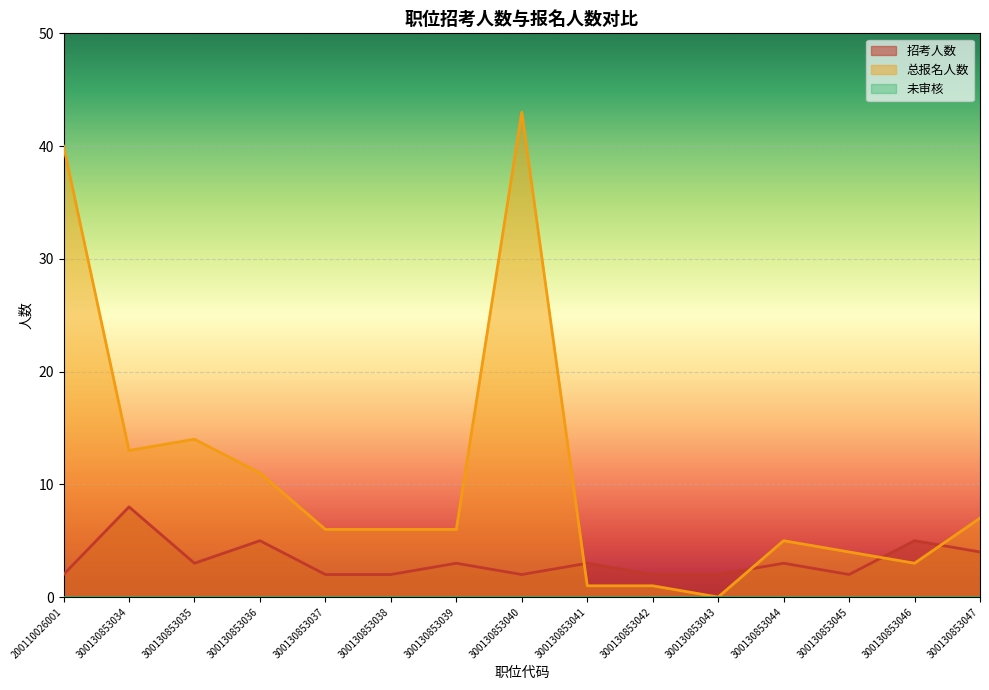

Reading left to right, list all the values displayed in this chart.

招考人数: 200110026001=2	300130853034=8	300130853035=3	300130853036=5	300130853037=2	300130853038=2	300130853039=3	300130853040=2	300130853041=3	300130853042=2	300130853043=2	300130853044=3	300130853045=2	300130853046=5	300130853047=4
总报名人数: 200110026001=40	300130853034=13	300130853035=14	300130853036=11	300130853037=6	300130853038=6	300130853039=6	300130853040=43	300130853041=1	300130853042=1	300130853043=0	300130853044=5	300130853045=4	300130853046=3	300130853047=7